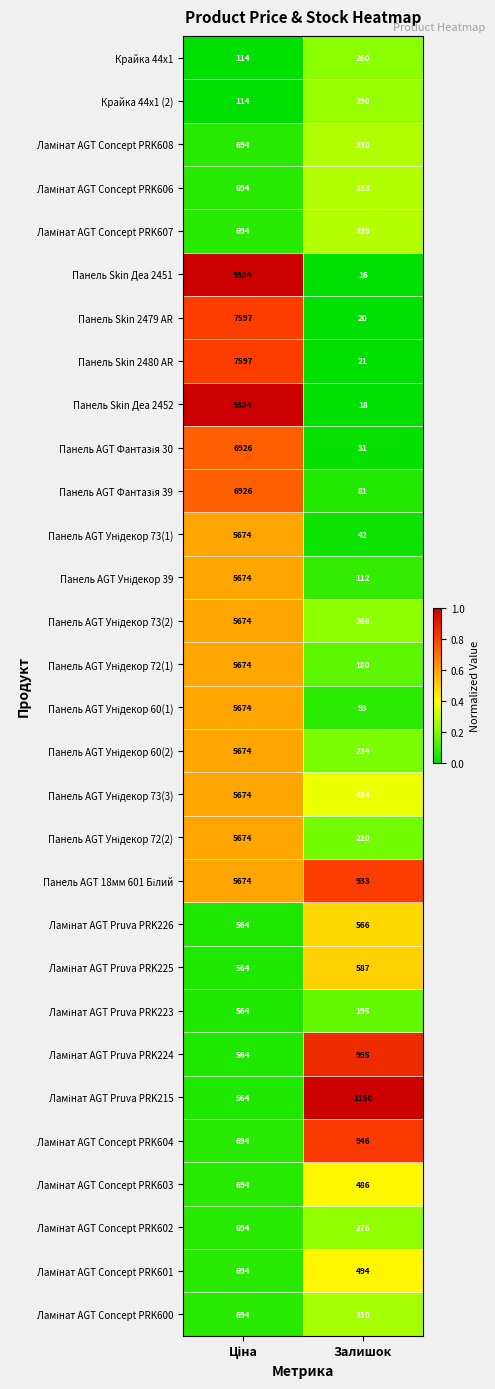

What is the greatest value displayed?

9384